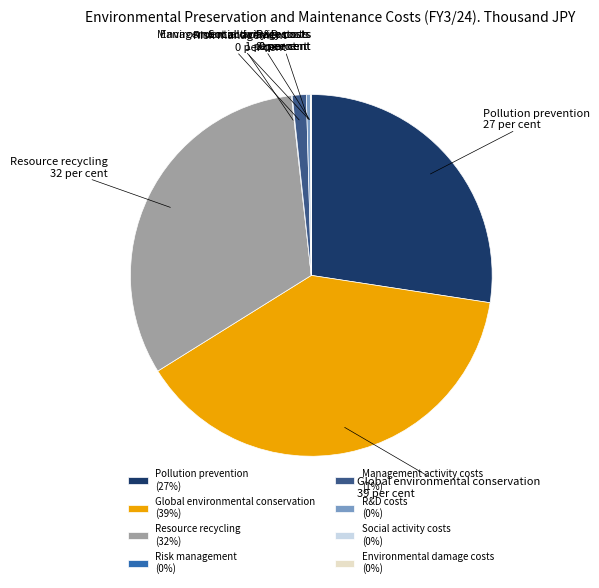

Is there any slice that represents more than half of the pie?

No